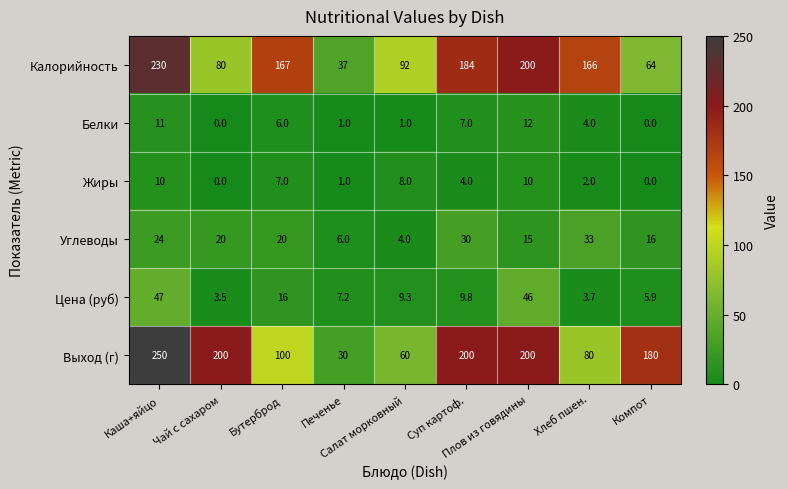

List the series in order of their peak value, lowest first.

Жиры, Белки, Углеводы, Цена (руб), Калорийность, Выход (г)